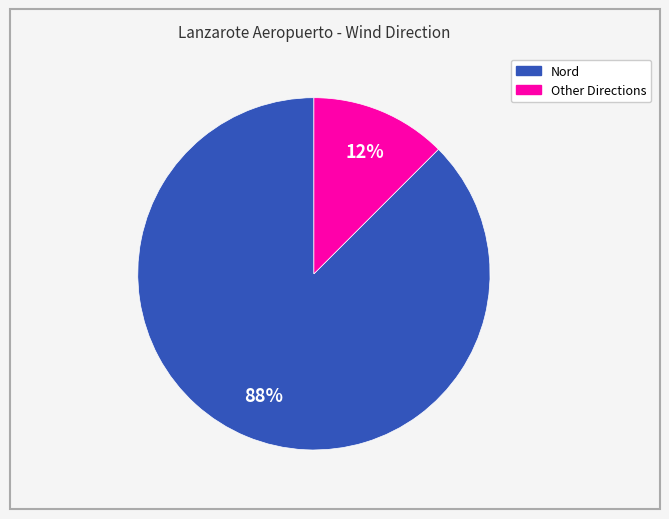

Count the number of slices in the pie.

2